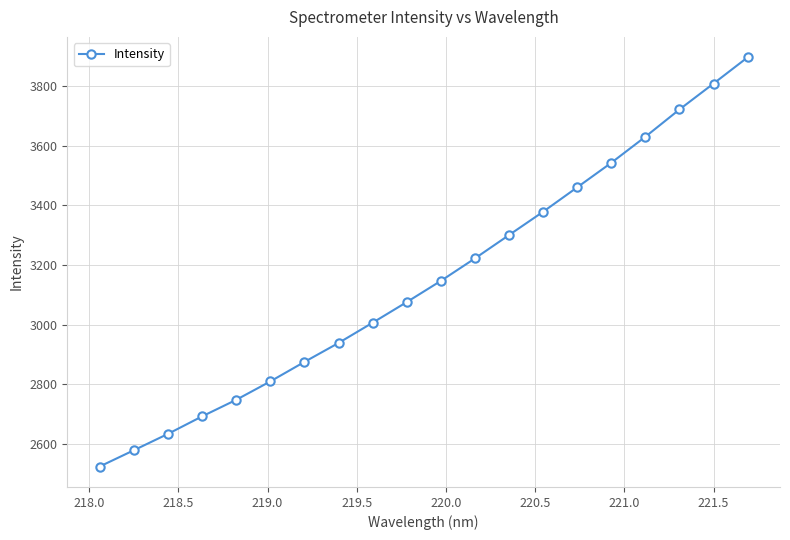

What is the smallest value displayed?

2523.6